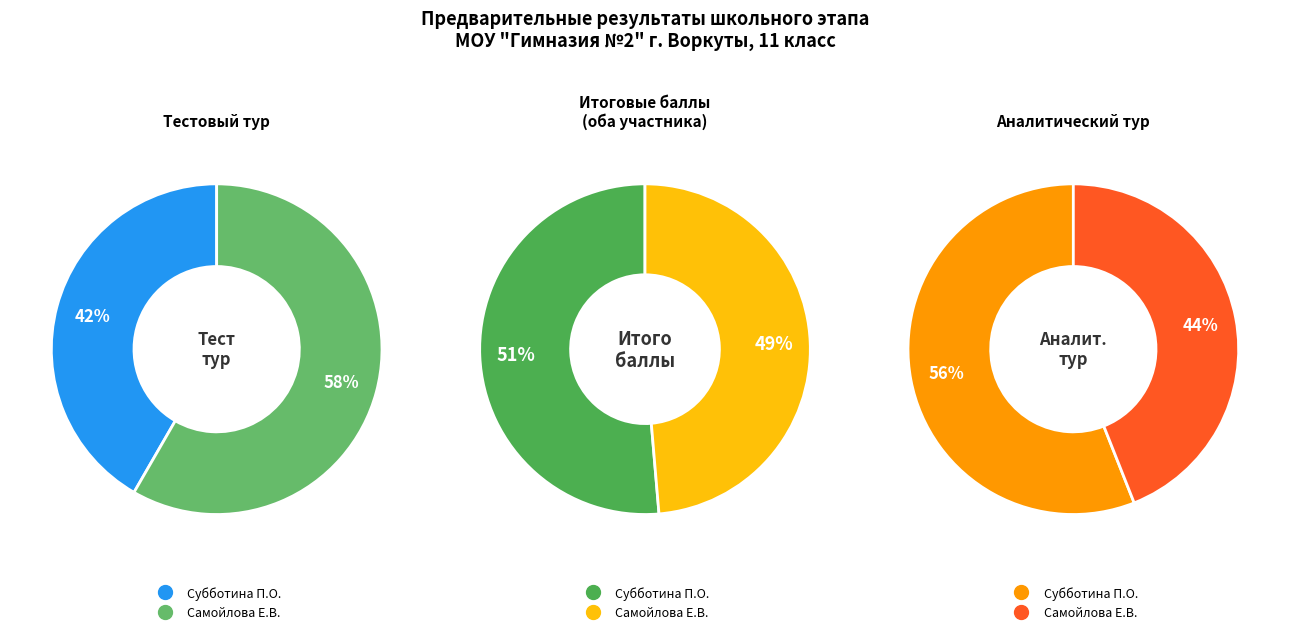

What percentage is the Самойлова Елизавета Валерьевна slice, to the nearest percent?

58%